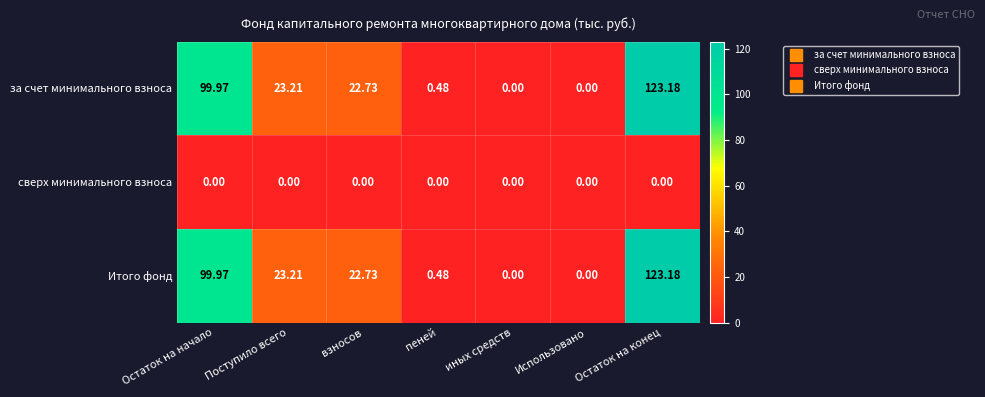

Which label corresponds to the largest value in the chart?

Остаток на конец